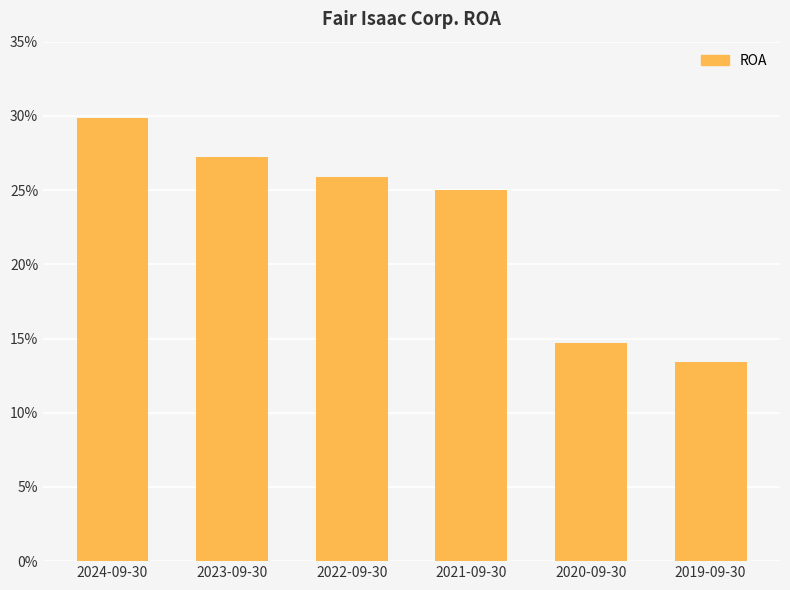

What is the average value?

0.2